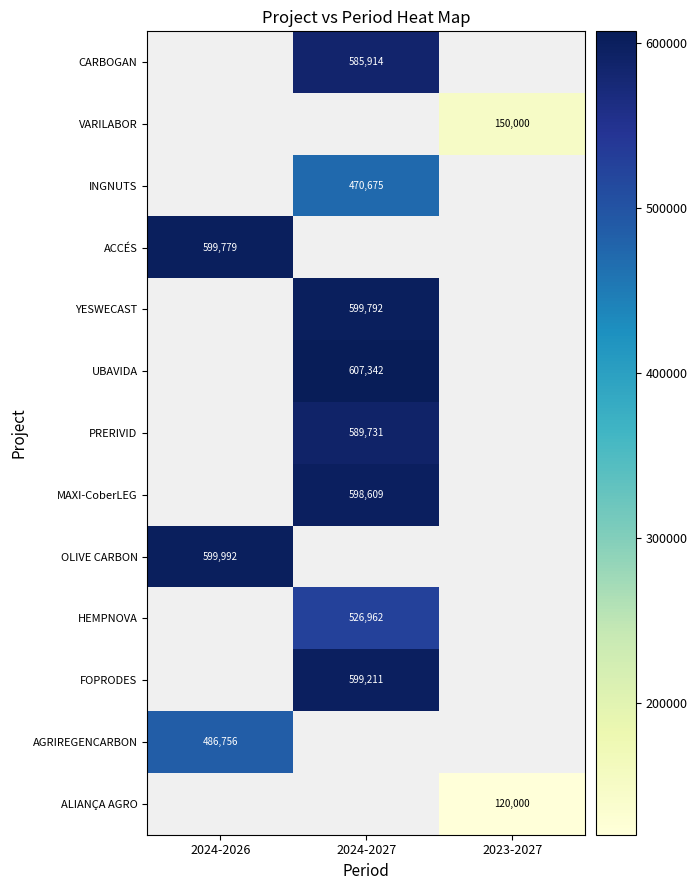

Is it true that AGRIREGENCARBON equals 168730 at 2024-2026?

False